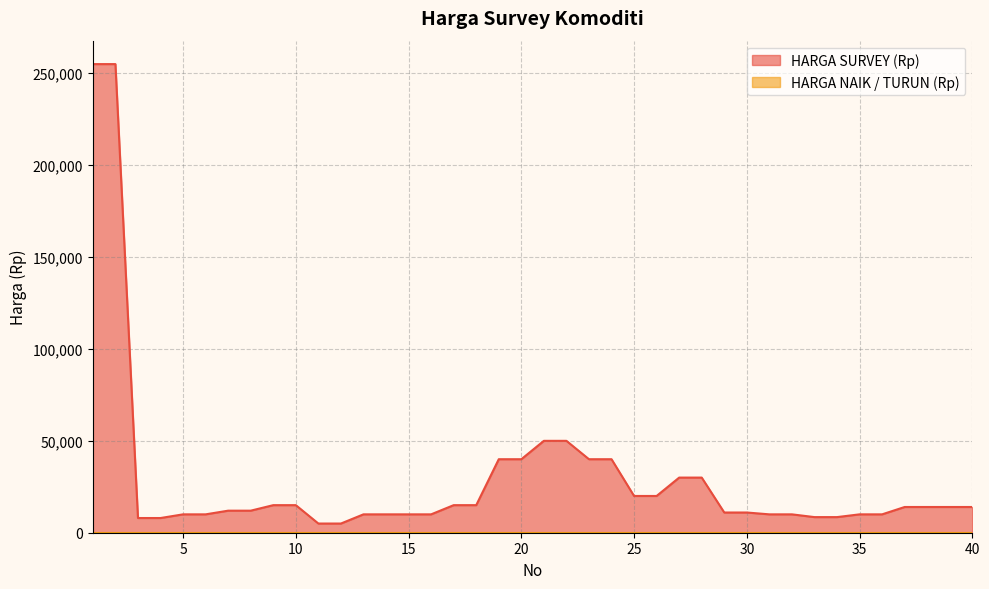

What is the sum of the values at 8 and 3?

20000